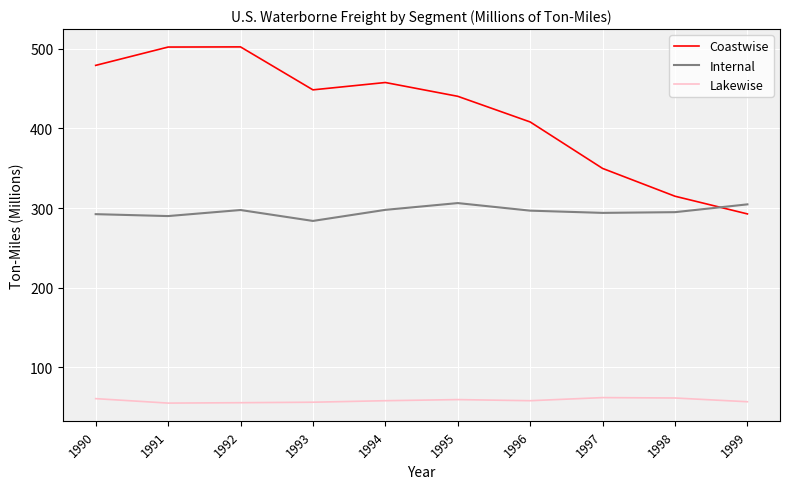

What is the difference between the maximum and minimum values in the Lakewise series?

6.9